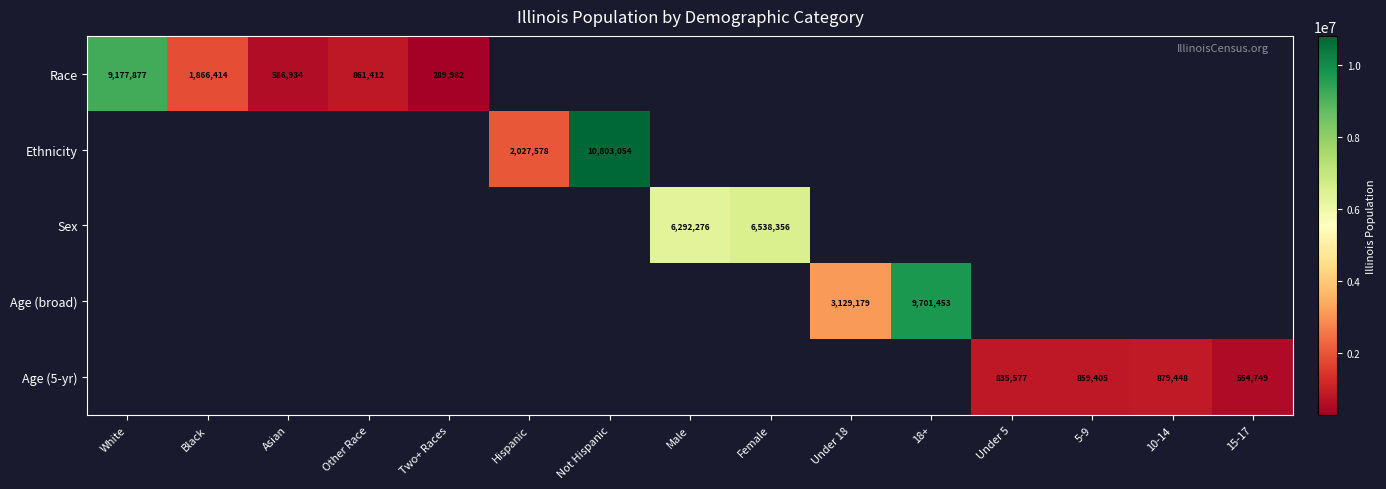

True or false: Sex has a value of 11471351 at Female.

False